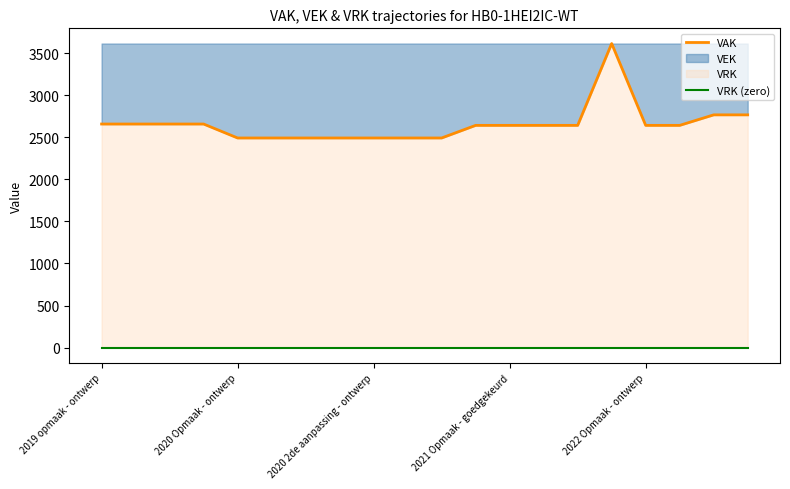

True or false: VRK (zero) and VAK intersect in this chart.

False